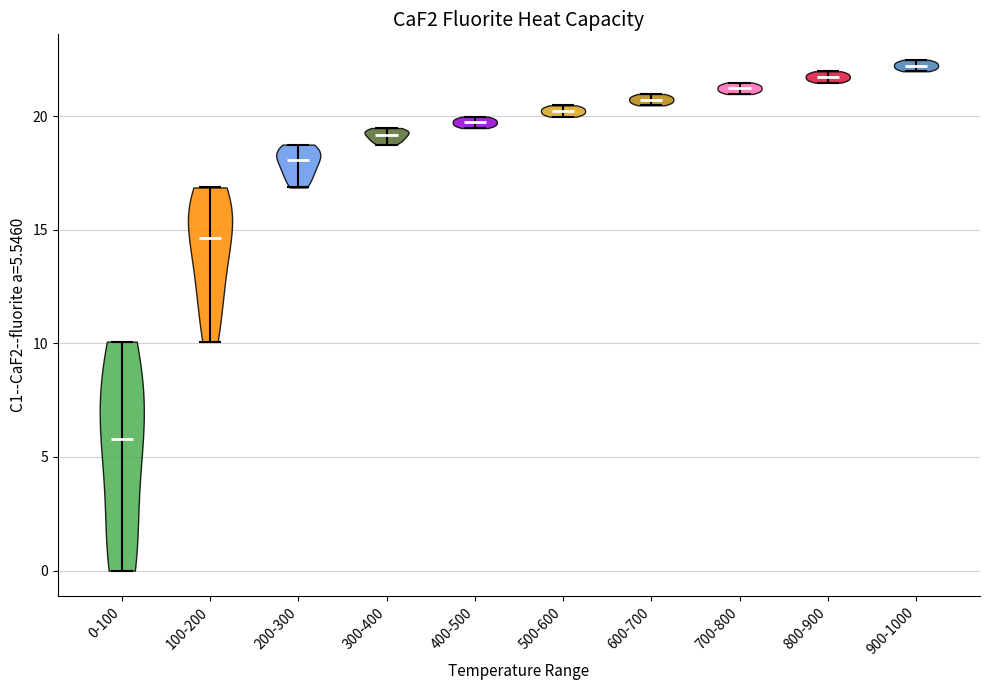

Which violin has the highest median line?

900-1000